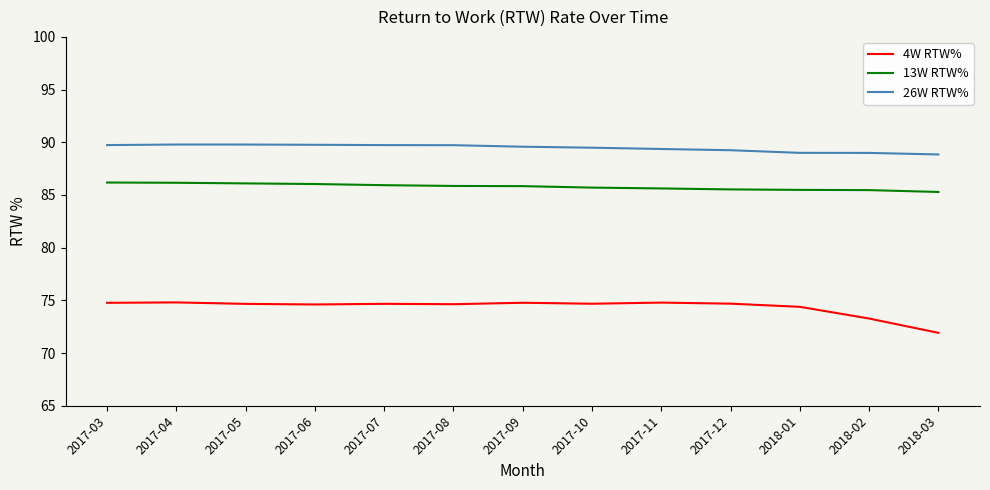

What is the difference between the highest and lowest values at 2017-11?

14.6